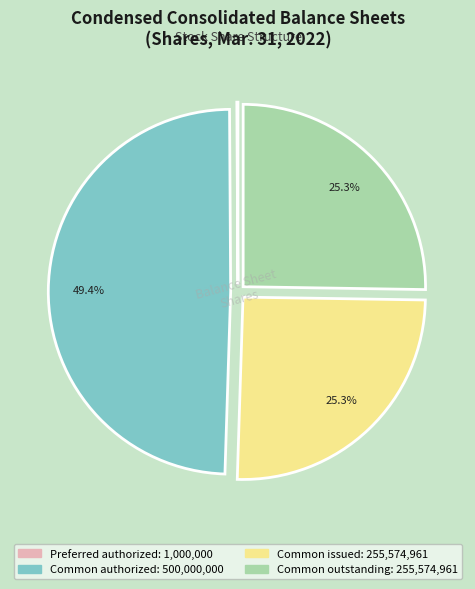

Is there a majority slice in this chart?

No